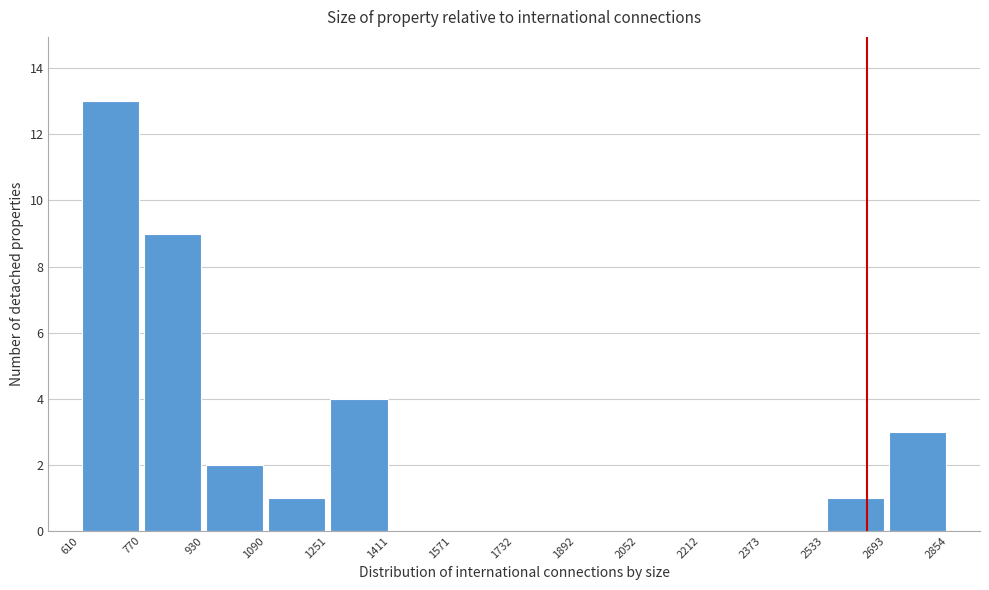

Which range on the x-axis has the tallest bar?

610 to 770